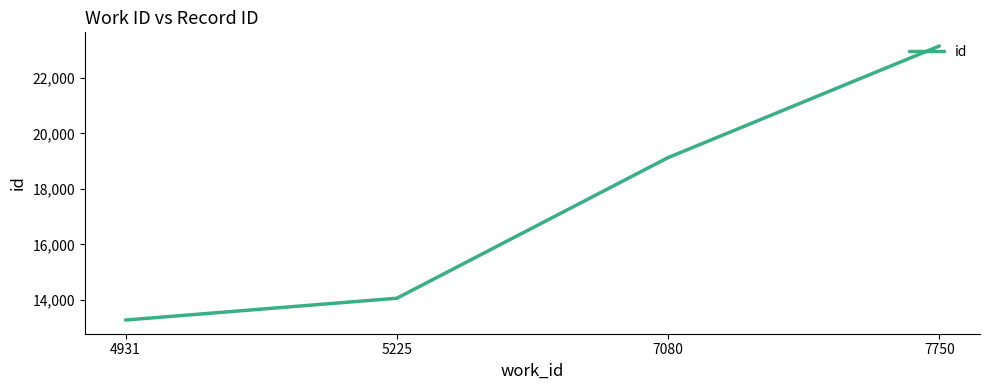

How many distinct data groups are displayed?

1